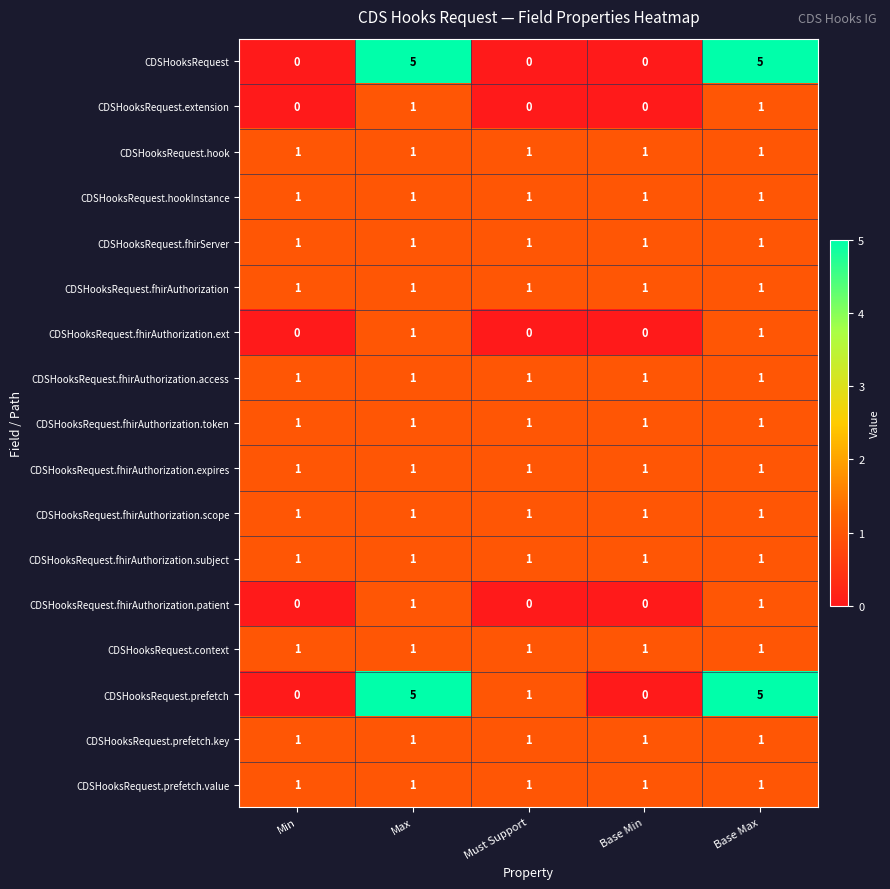

What is the spread (max minus min) of values at Base Max?

4